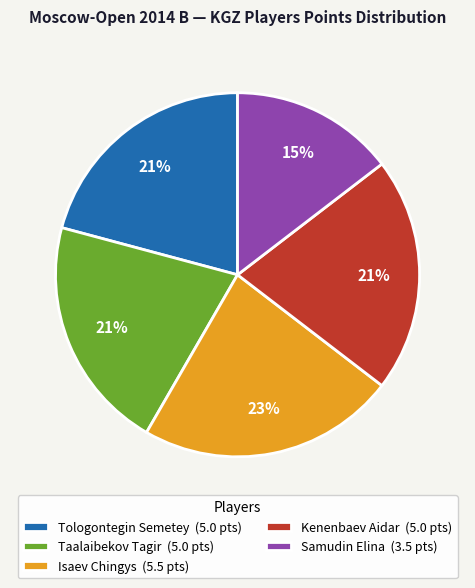

Is it true that Taalaibekov Tagir is 9% of the pie?

False